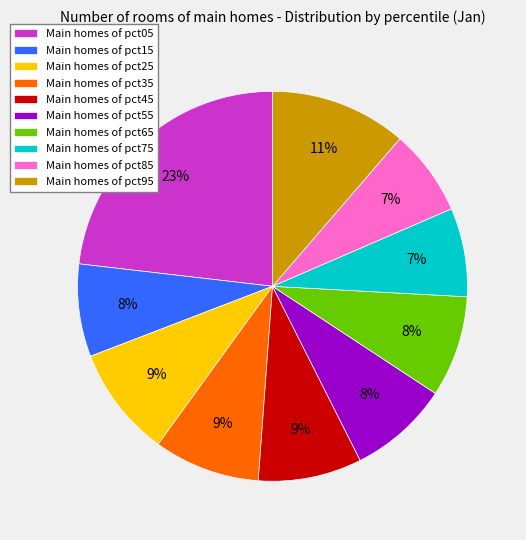

To the nearest percent, what is the average slice percentage?

10%